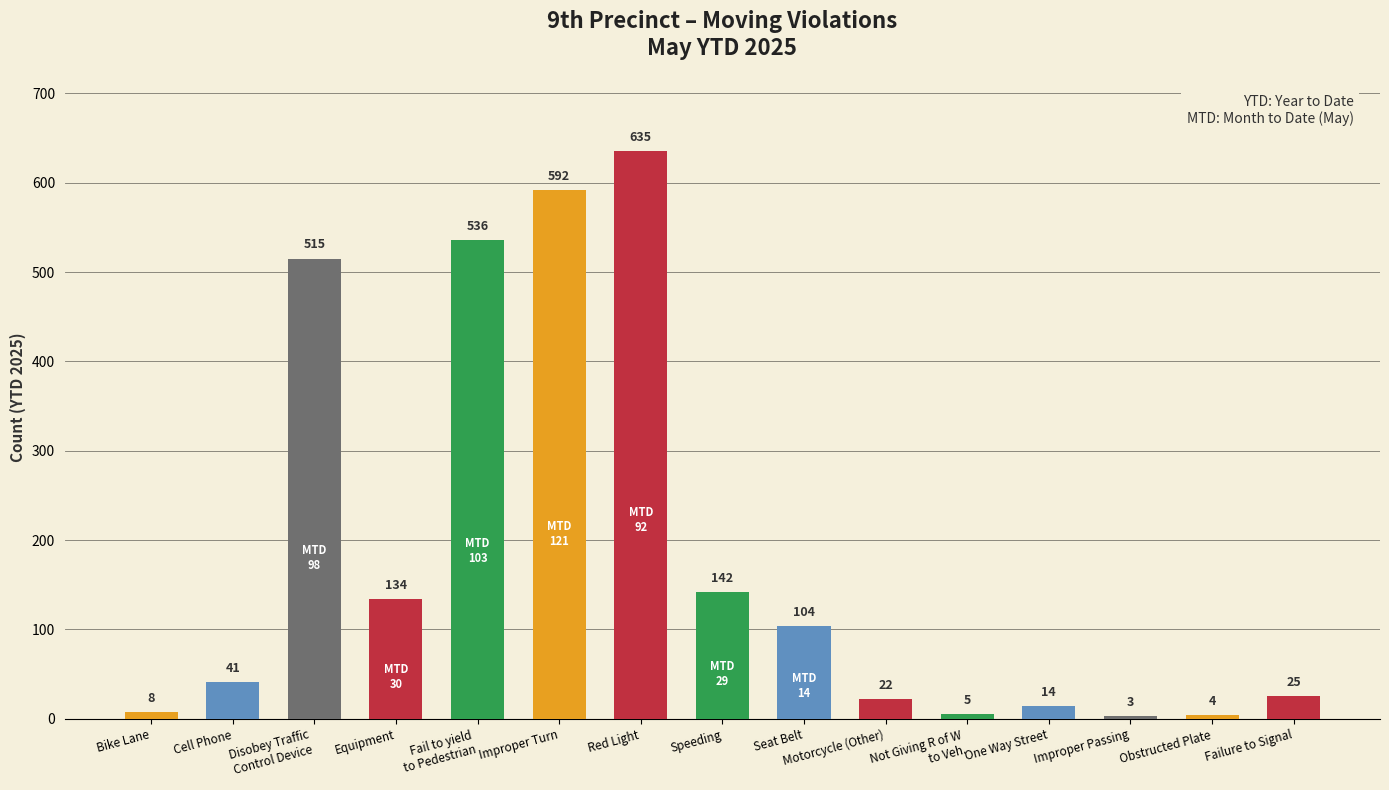

At which label is the value closest to 319?

Speeding